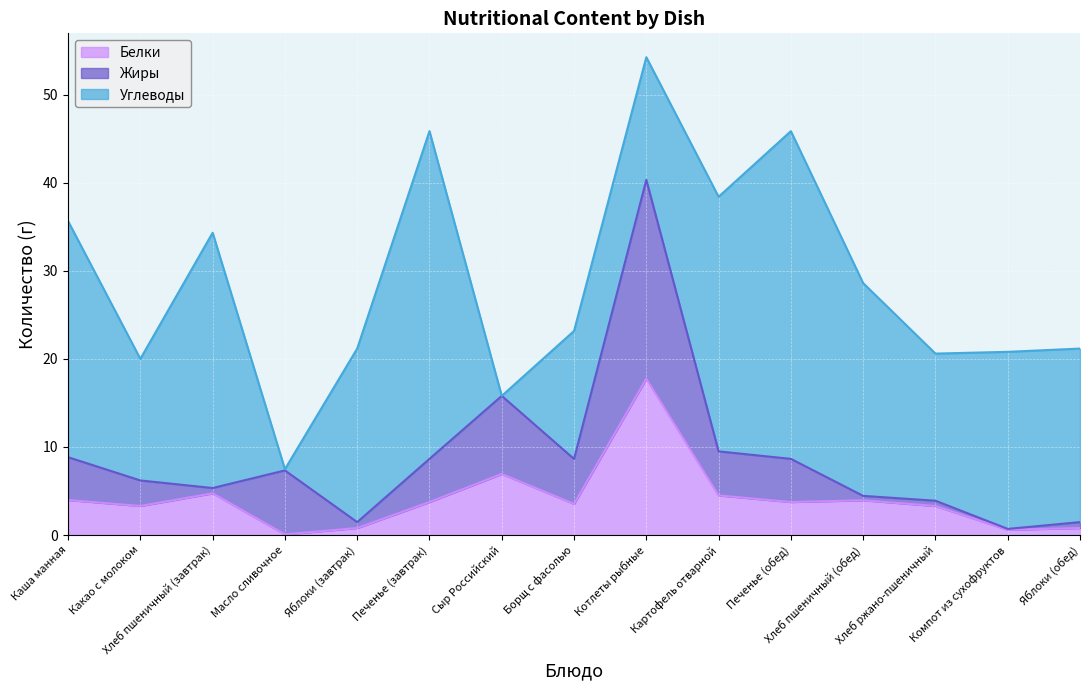

What is the label of the 5th point from the right?

Печенье (обед)